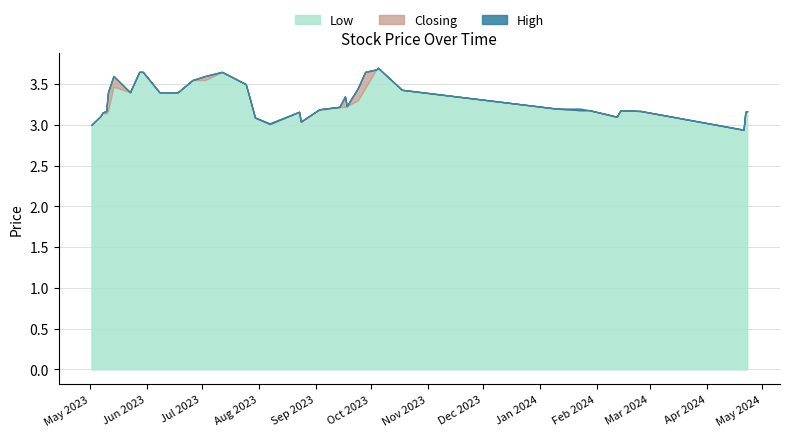

What is the minimum value for Low?

2.9